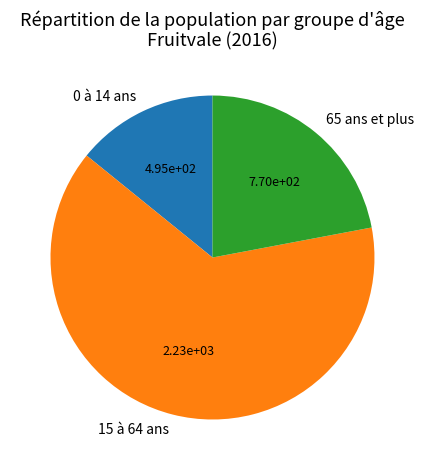

Between 65 ans et plus and 0 à 14 ans, which is larger?

65 ans et plus